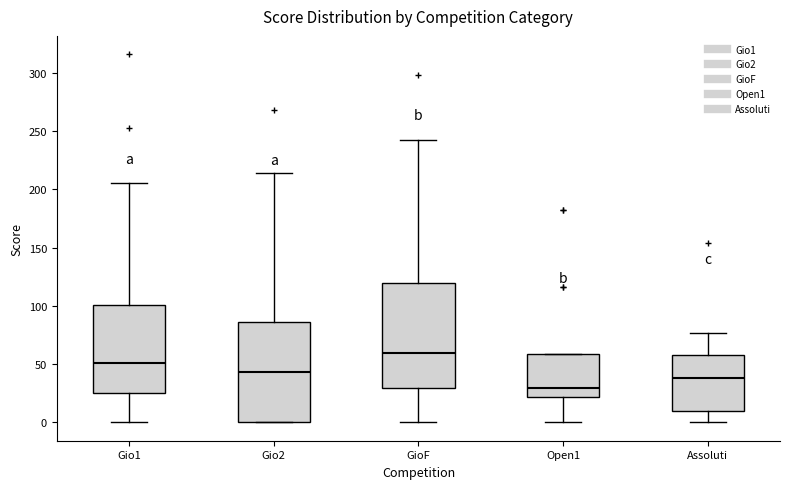

Reading left to right, read every box against the y-axis: the position of its median line, the range the box covers, and the ends of its whiskers. The values are not printed on the chart, so give them approximately, as read against the axis.

Gio1: median 50, box 25 to 100, whiskers 0 to 205
Gio2: median 45, box 0 to 85, whiskers 0 to 215
GioF: median 60, box 30 to 120, whiskers 0 to 240
Open1: median 30, box 20 to 60, whiskers 0 to 60
Assoluti: median 40, box 10 to 60, whiskers 0 to 75